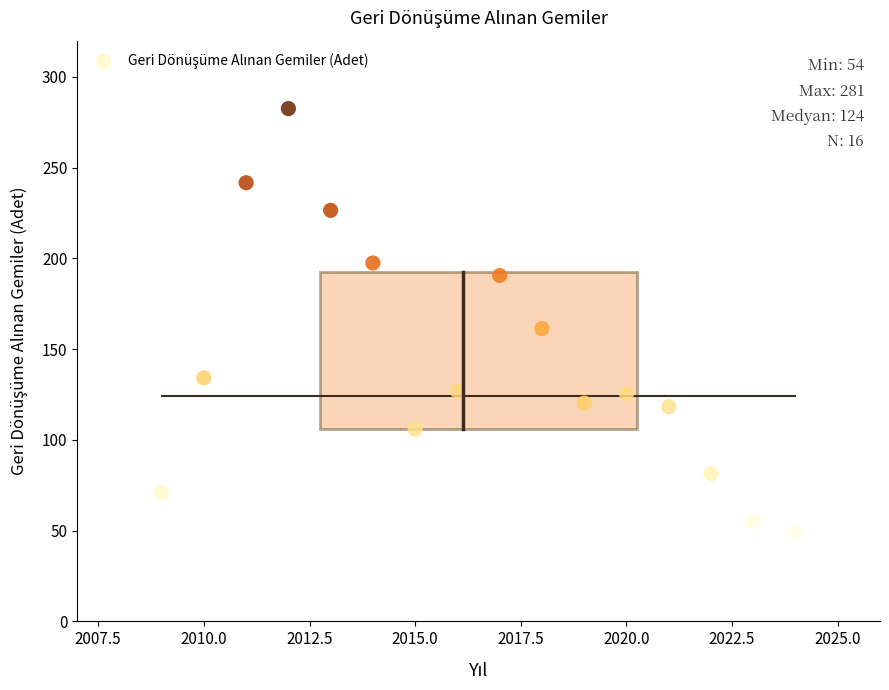

What Y value in the scatter plot is closest to 165?

161.3